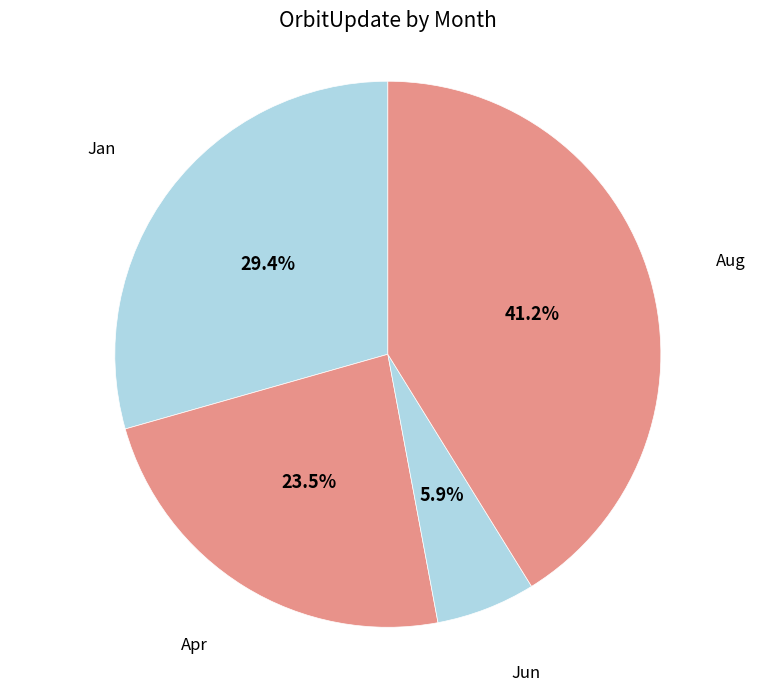

How many segments does this pie chart have?

4